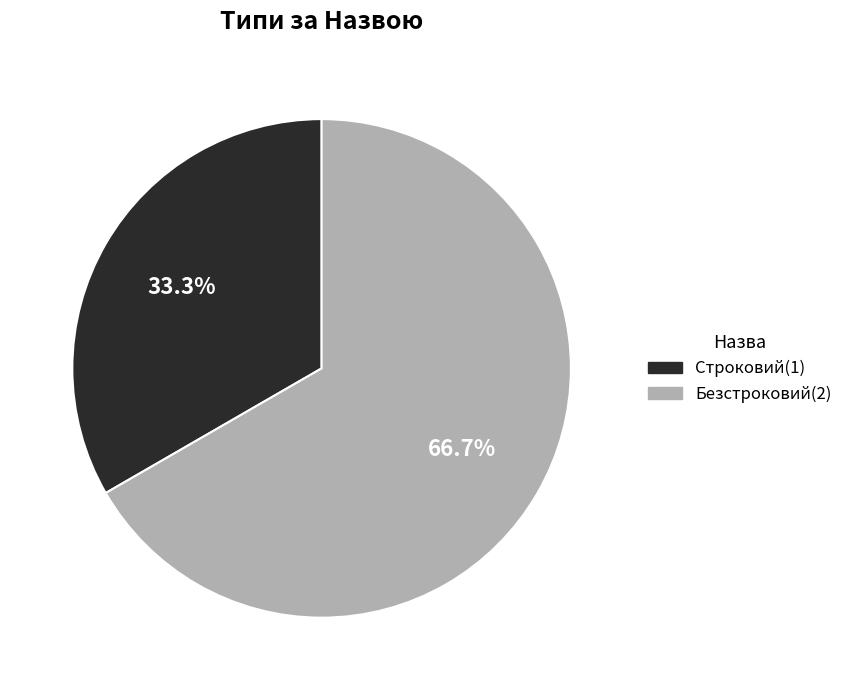

What is the smallest slice in the pie chart?

Строковий